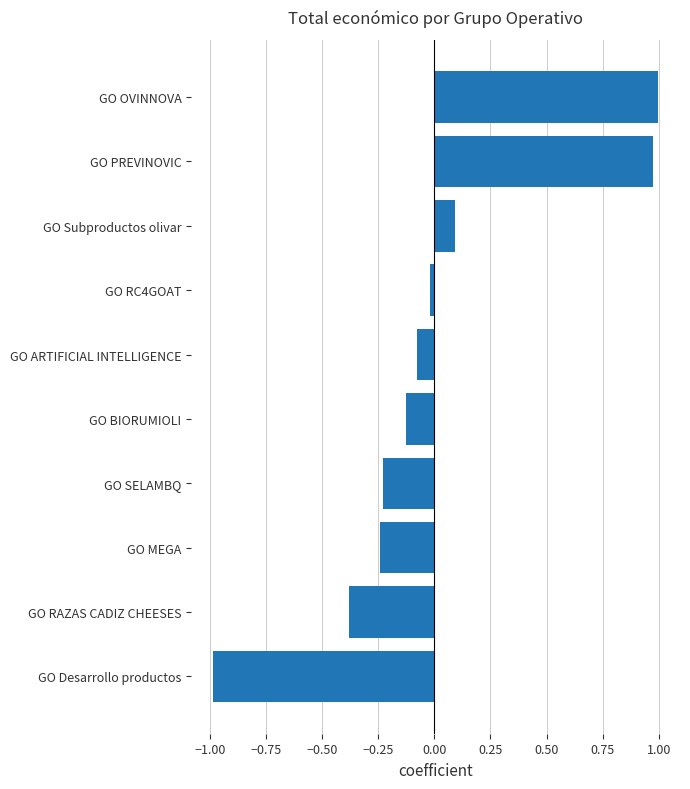

Is it true that the value at GO SELAMBQ is -0.4?

False